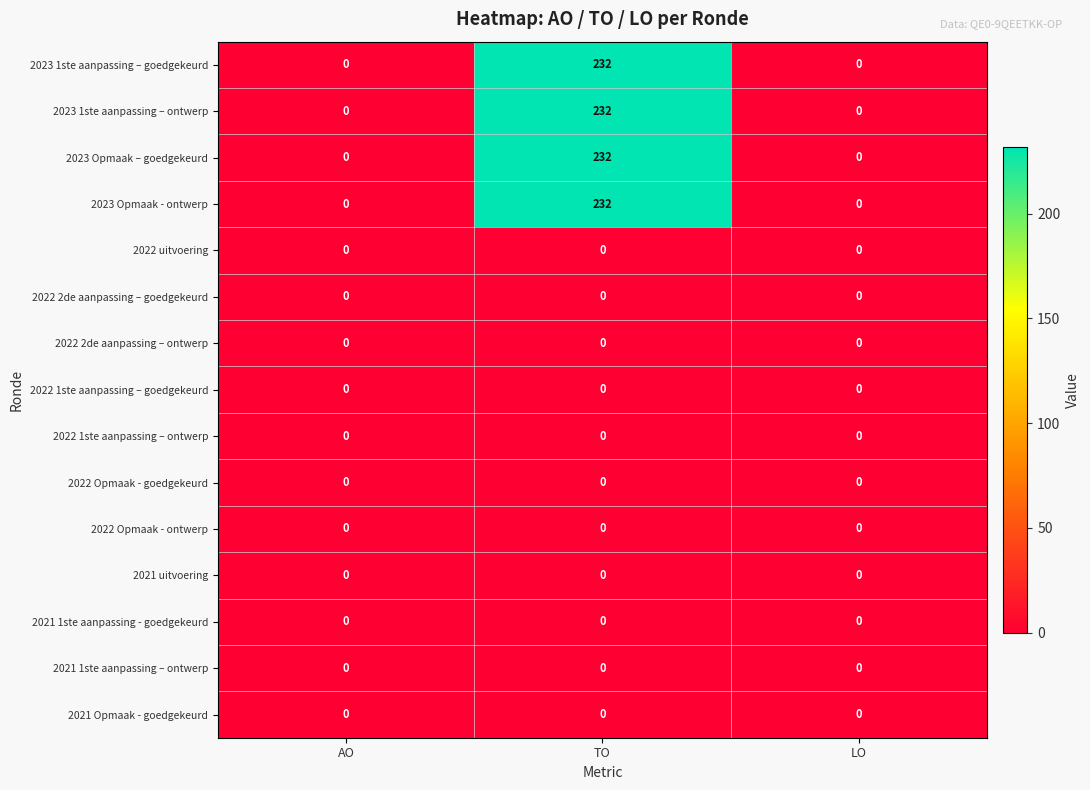

At which category is the sum across all series the highest?

TO